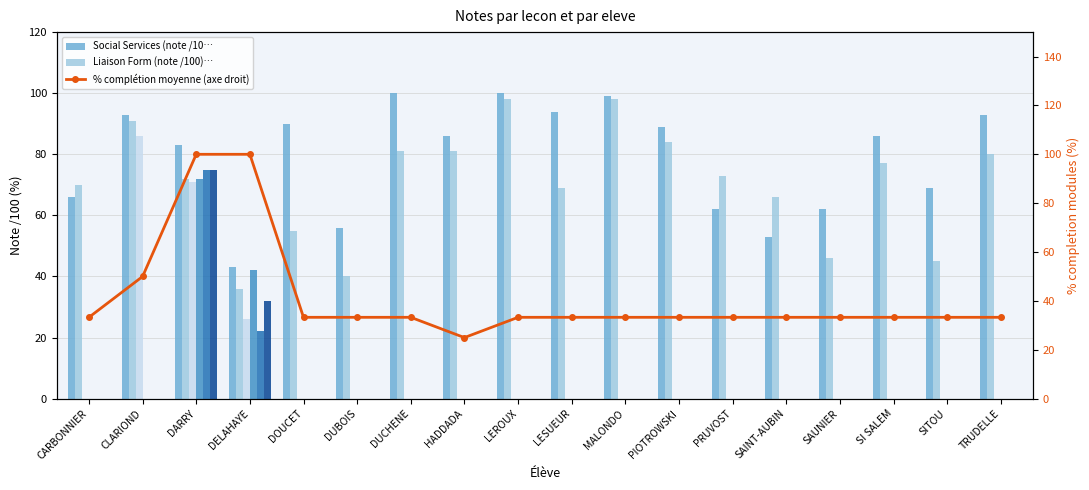

At how many categories does at least one series exceed 73?

11